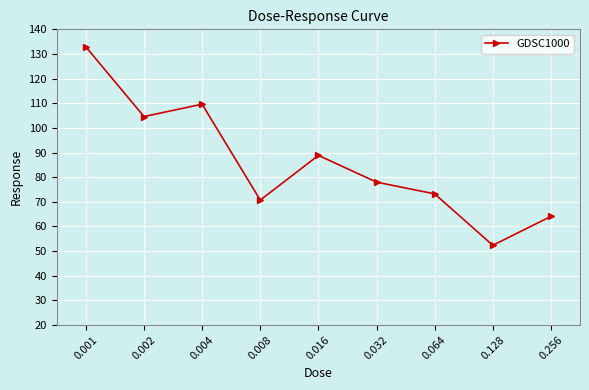

What is the change in value from 0.004 to 0.016?

-20.8